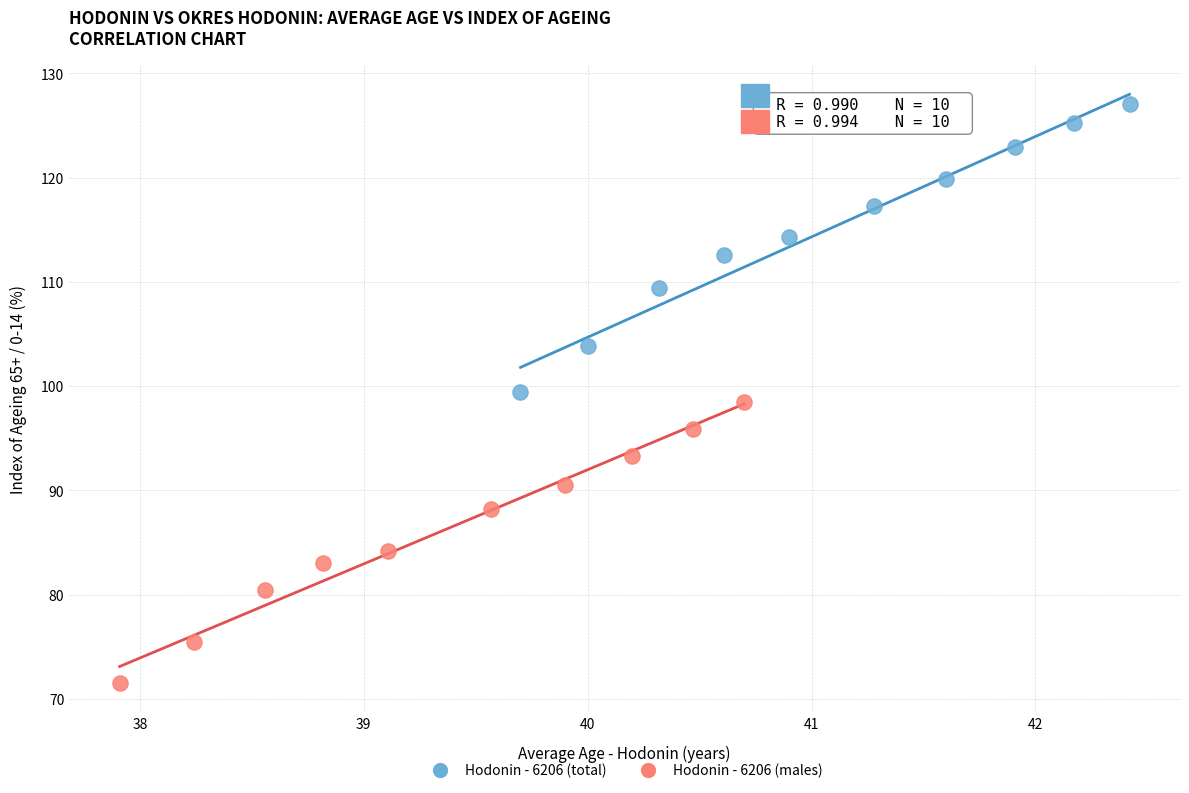

Which series has the largest Y range (max minus min)?

Hodonin - 6206 (total)